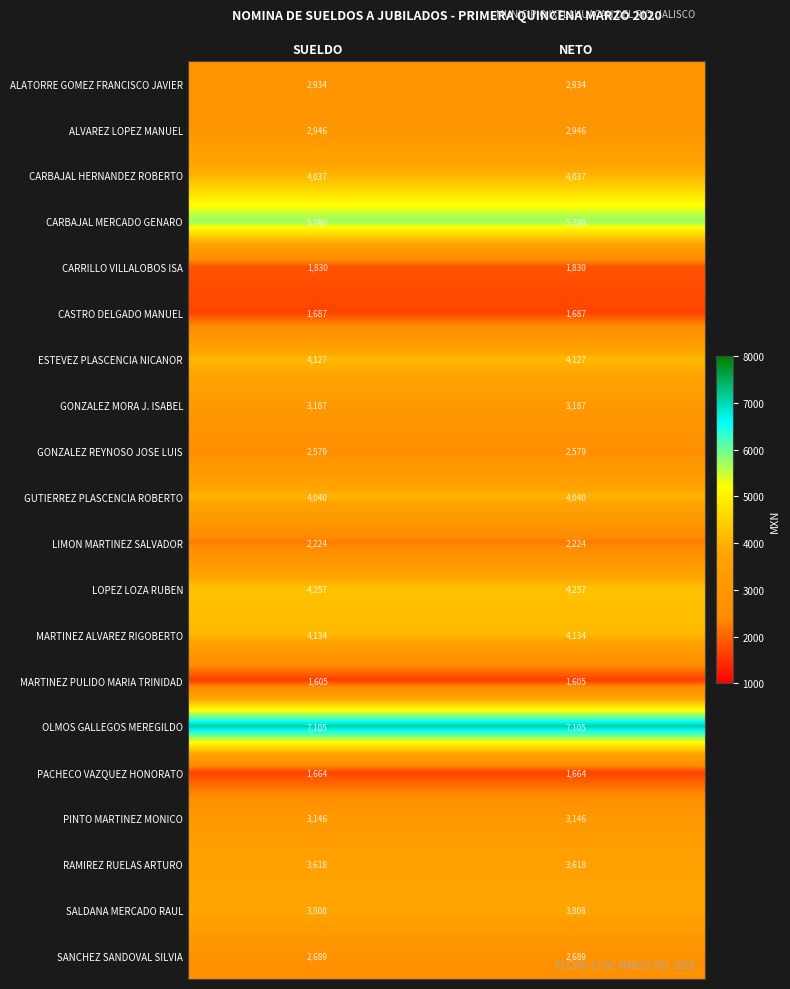

What is the maximum value for ESTEVEZ PLASCENCIA NICANOR?

4127